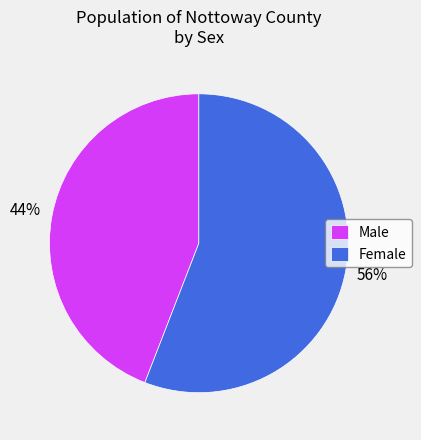

Between Female and Male, which is larger?

Female